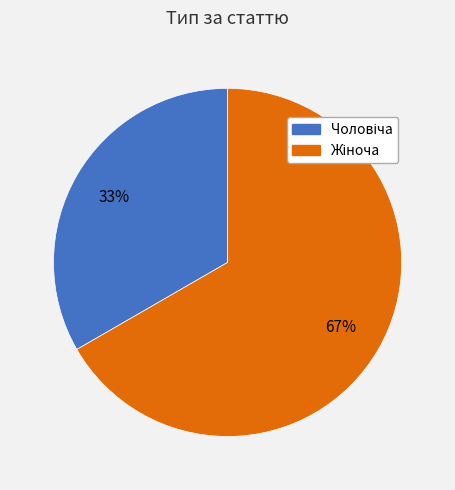

Is there any slice that represents more than half of the pie?

Yes